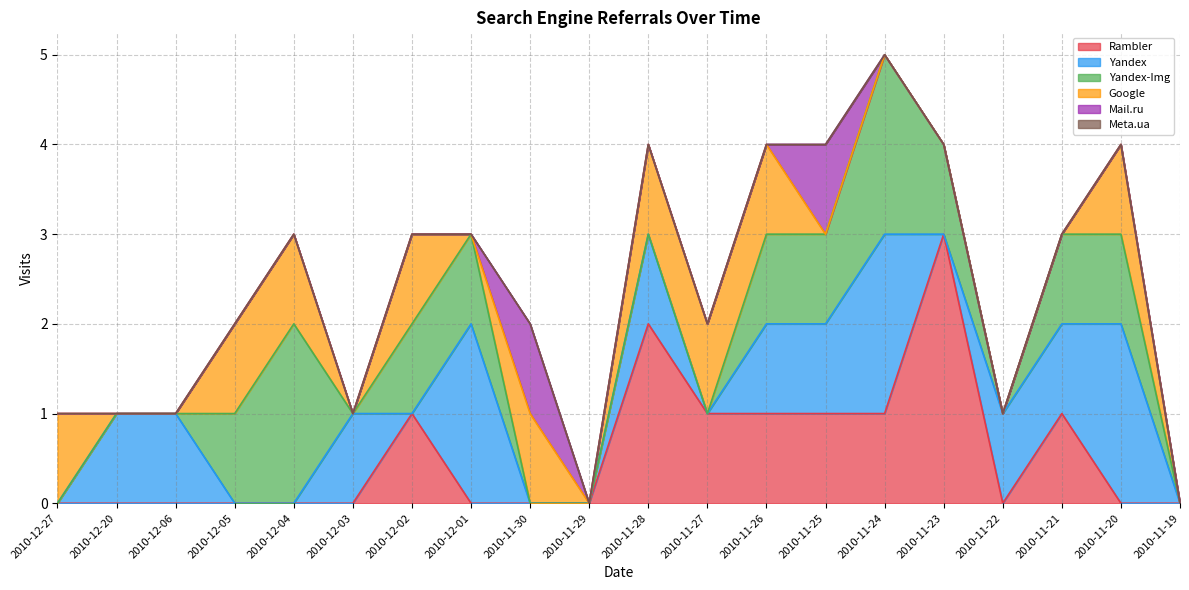

What is the label of the 17th point from the right?

2010-12-05